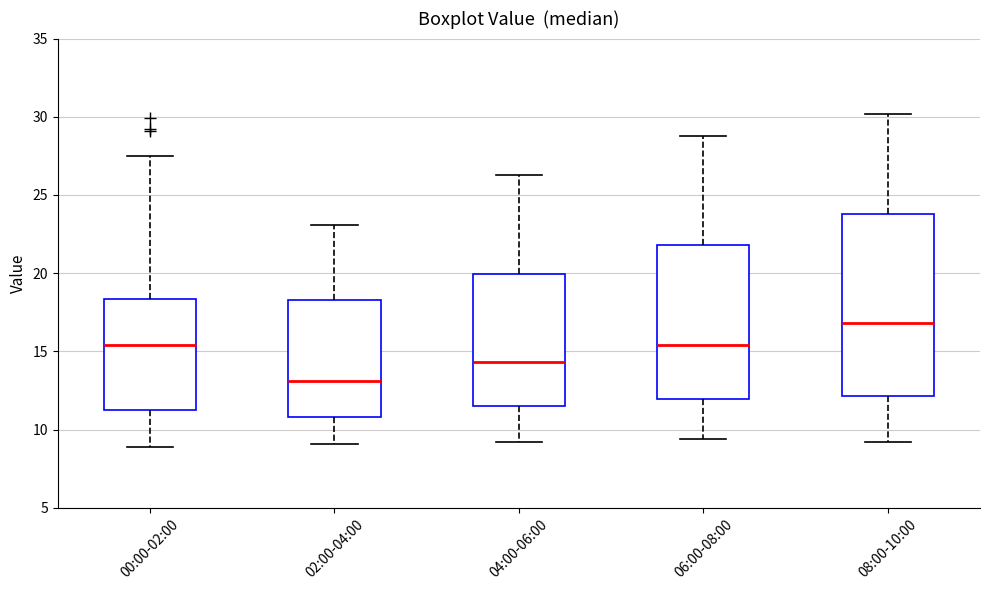

Reading left to right, read every box against the y-axis: the position of its median line, the range the box covers, and the ends of its whiskers. The values are not printed on the chart, so give them approximately, as read against the axis.

00:00-02:00: median 15.5, box 11.0 to 18.5, whiskers 9.0 to 27.5
02:00-04:00: median 13.0, box 11.0 to 18.5, whiskers 9.0 to 23.0
04:00-06:00: median 14.5, box 11.5 to 20.0, whiskers 9.0 to 26.5
06:00-08:00: median 15.5, box 12.0 to 22.0, whiskers 9.5 to 29.0
08:00-10:00: median 17.0, box 12.0 to 24.0, whiskers 9.0 to 30.0